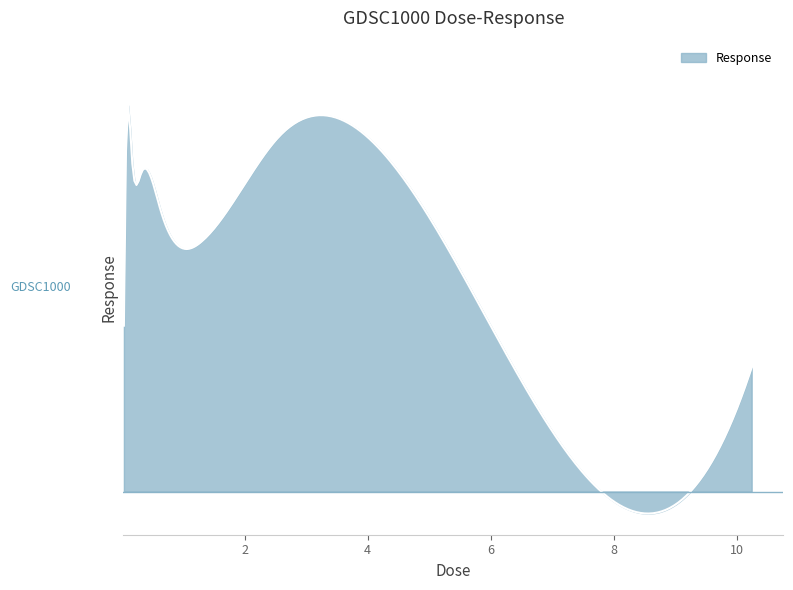

Does the chart have visible grid lines?

No